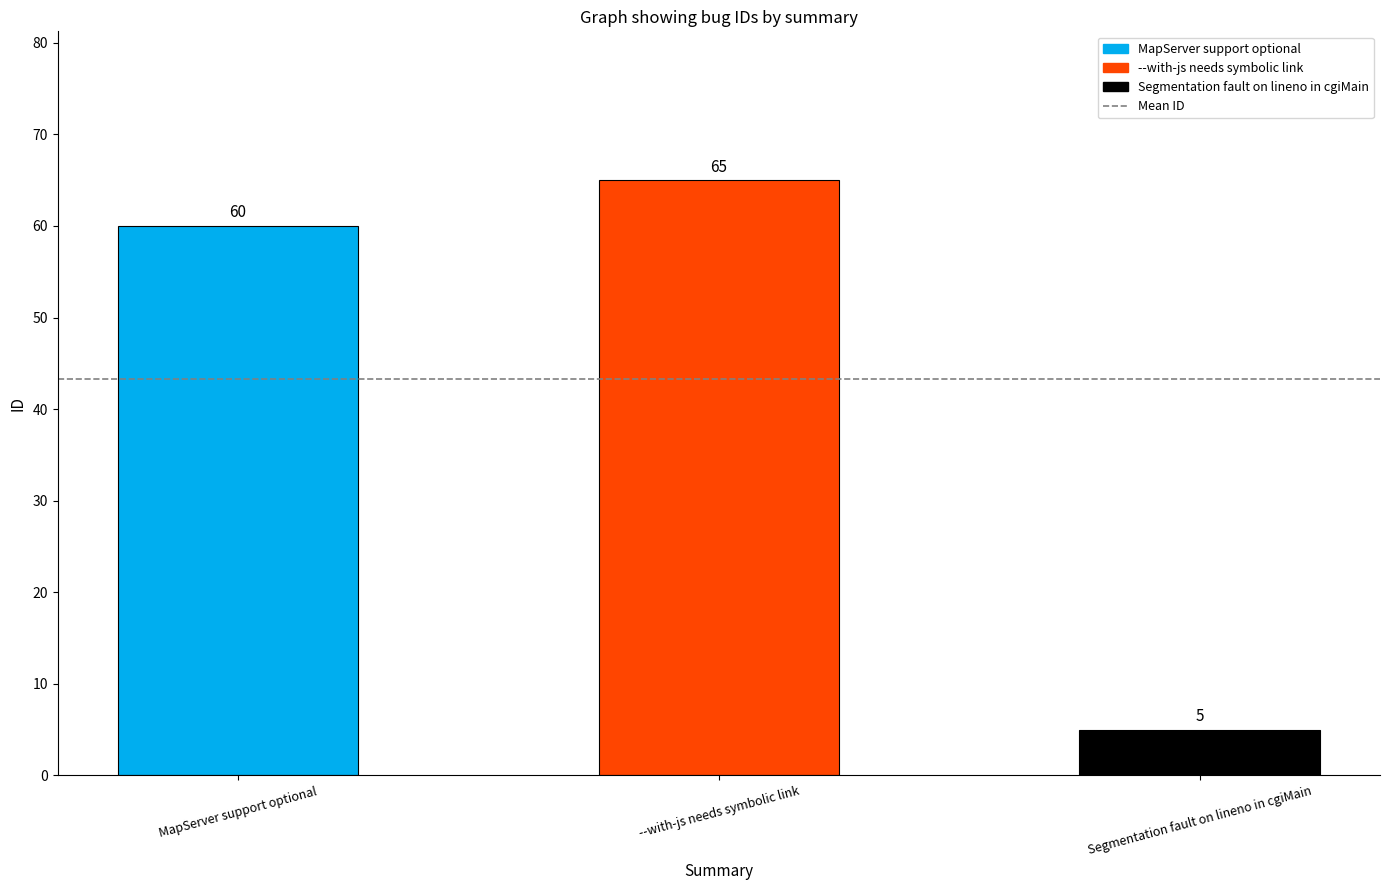

List the labels in order of value, smallest first.

Segmentation fault on lineno in cgiMain, MapServer support optional, --with-js needs symbolic link